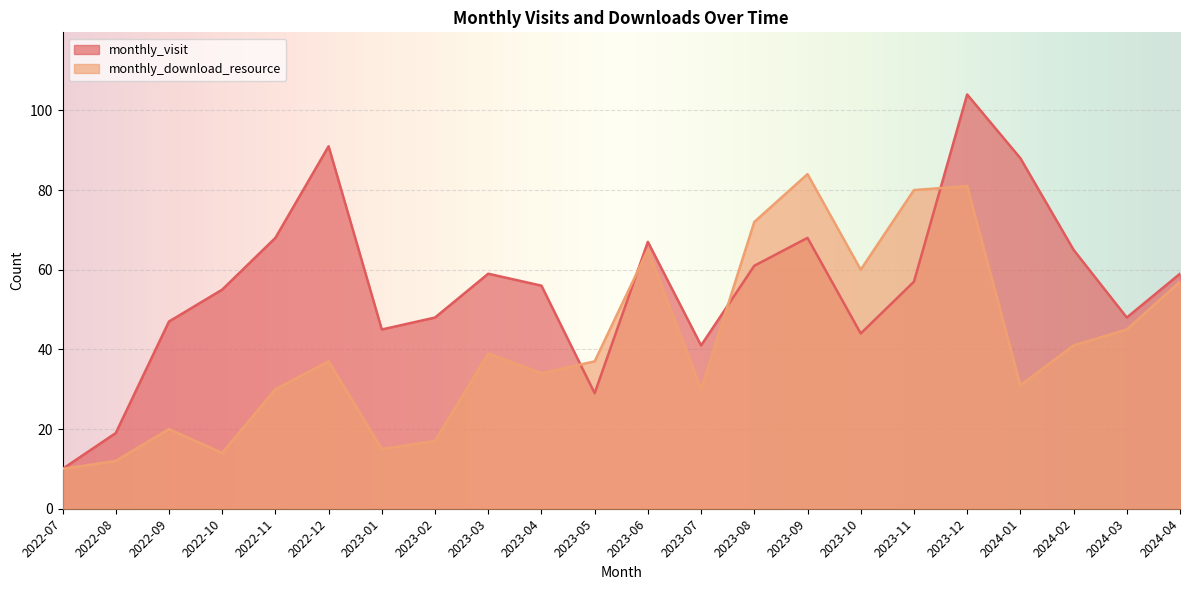

What is the label of the 1st point from the left?

2022-07